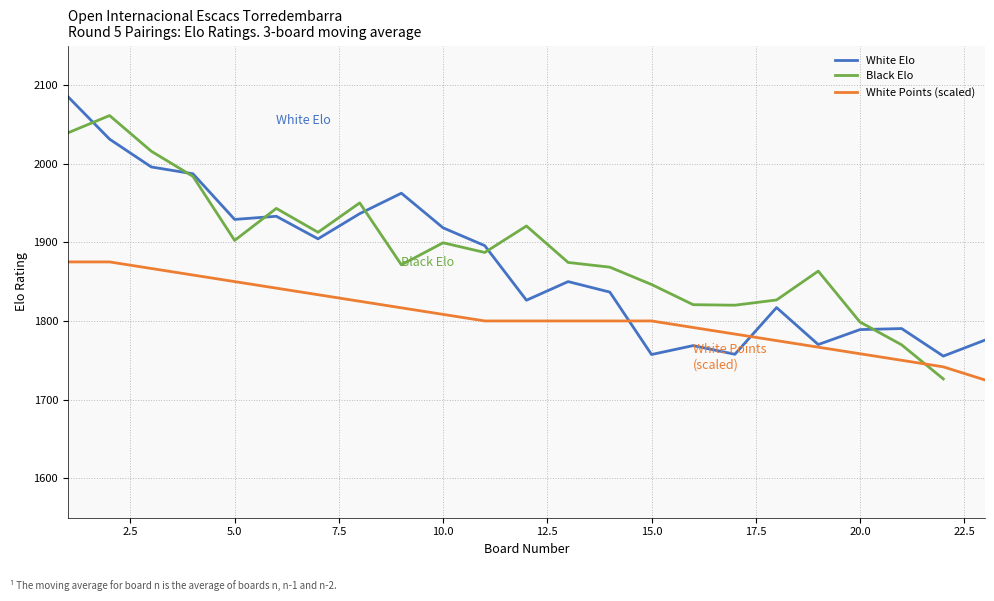

What is the highest value of the White Elo series?

2085.0